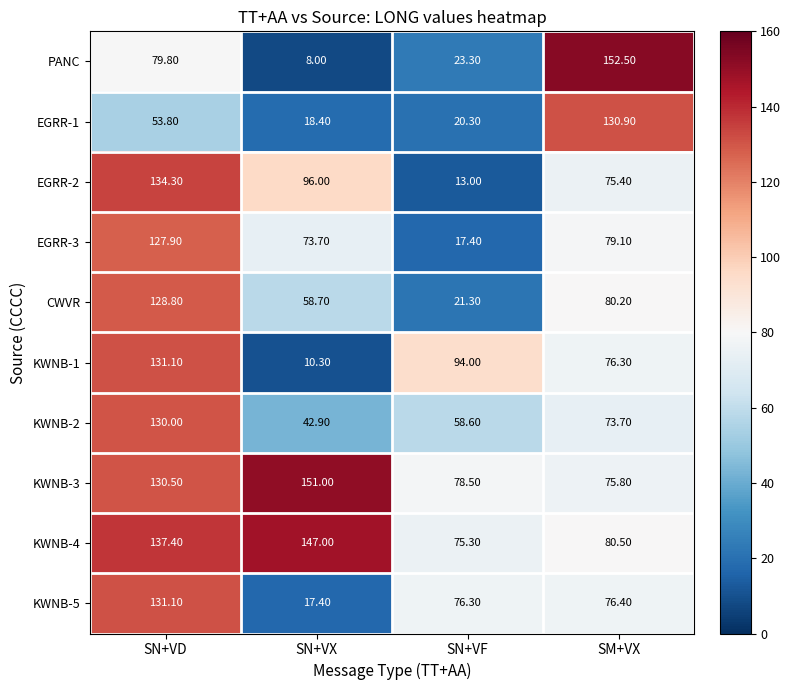

At which category is the sum across all series the highest?

SN+VD